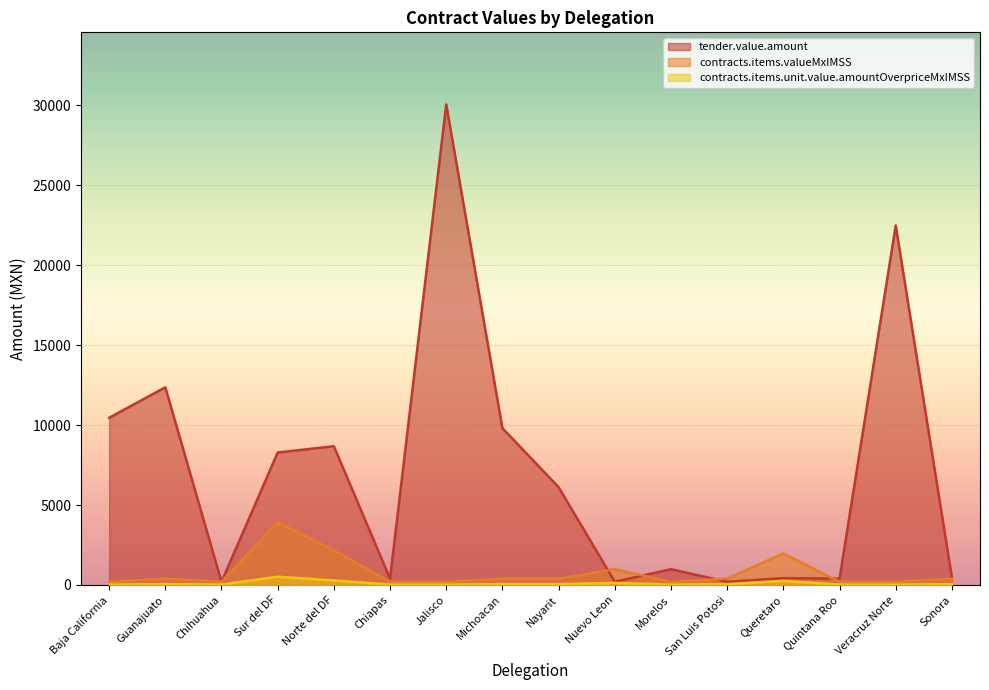

Reading left to right, list all the values displayed in this chart.

tender.value.amount: 10456.6	12366.9	197.3	8286.4	8680.9	394.6	30064.2	9808.2	6116.1	197.3	986.5	197.3	426.4	394.6	22491.5	458.1
contracts.items.valueMxIMSS: 197.3	394.6	197.3	3945.9	2170.2	197.3	197.3	394.6	394.6	986.5	197.3	394.6	1972.9	197.3	197.3	394.6
contracts.items.unit.value.amountOverpriceMxIMSS: 25.7	51.5	25.7	514.7	283.1	25.7	25.7	51.5	51.5	128.7	25.7	51.5	257.3	25.7	25.7	51.5